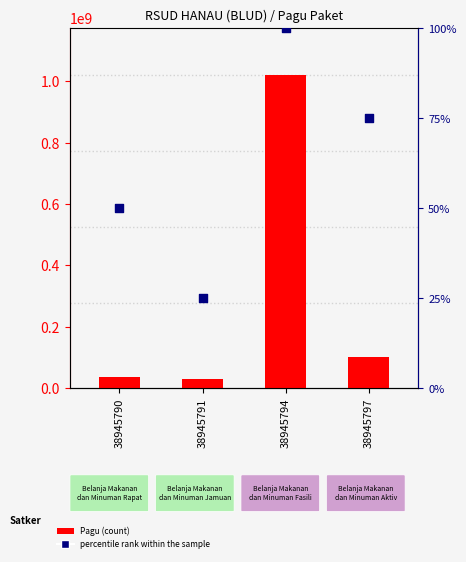

At which category is the sum across all series the highest?

38945794